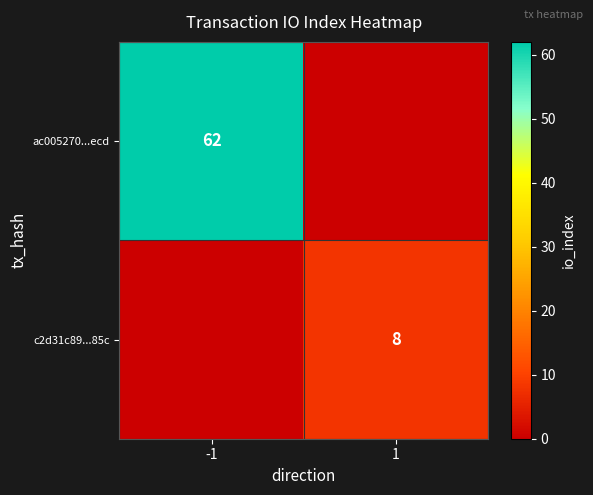

Is it true that ac005270...ecd equals 62 at -1?

True